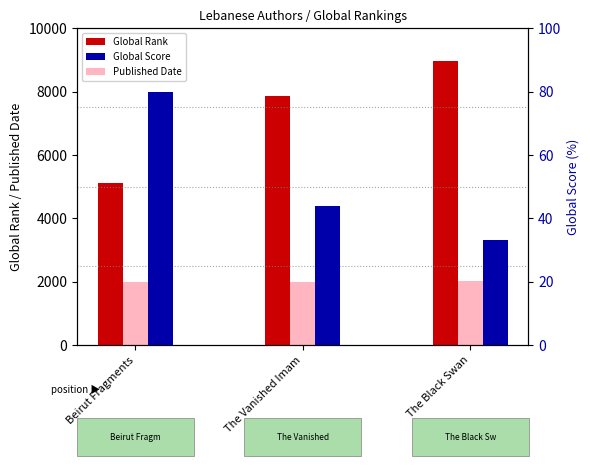

What is the total value across all series at The Black Swan?

11014